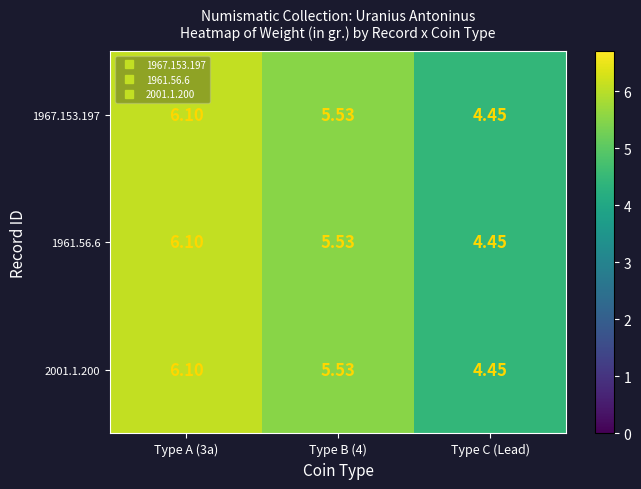

At which category does the chart reach its minimum across all series?

Type C (Lead)